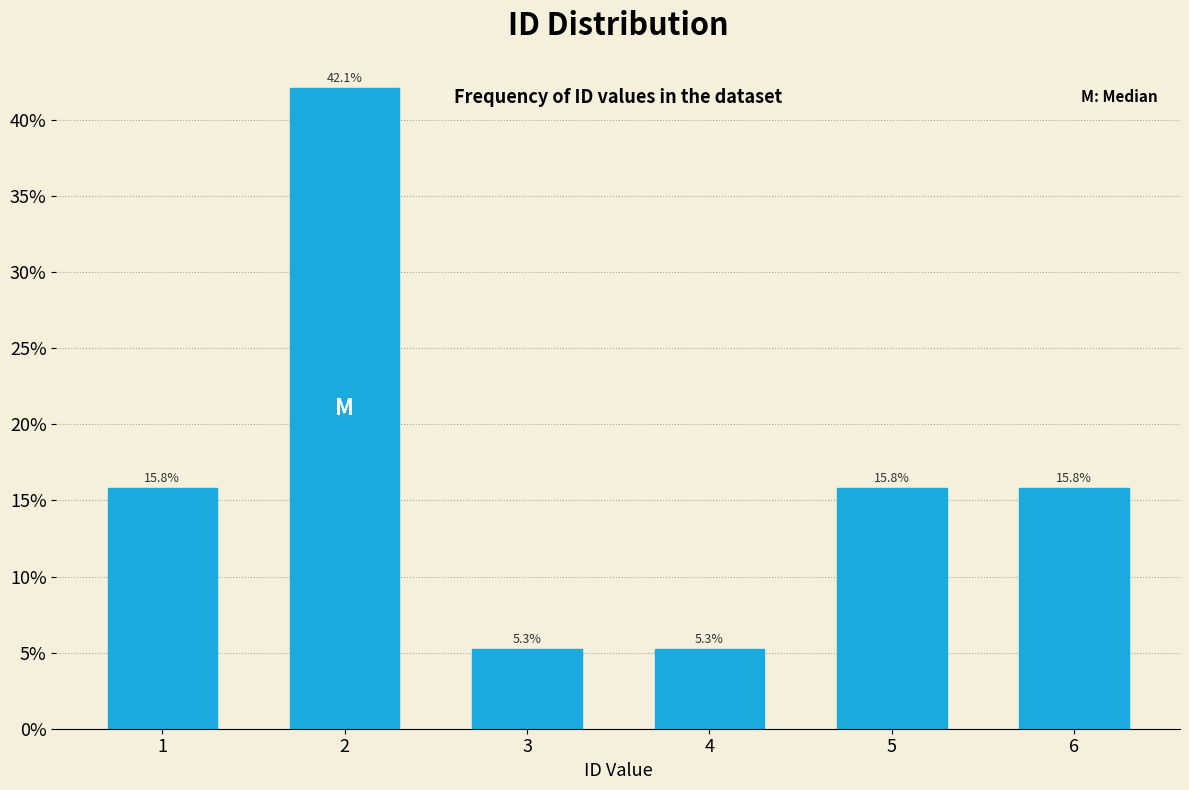

Are the bars horizontal?

No